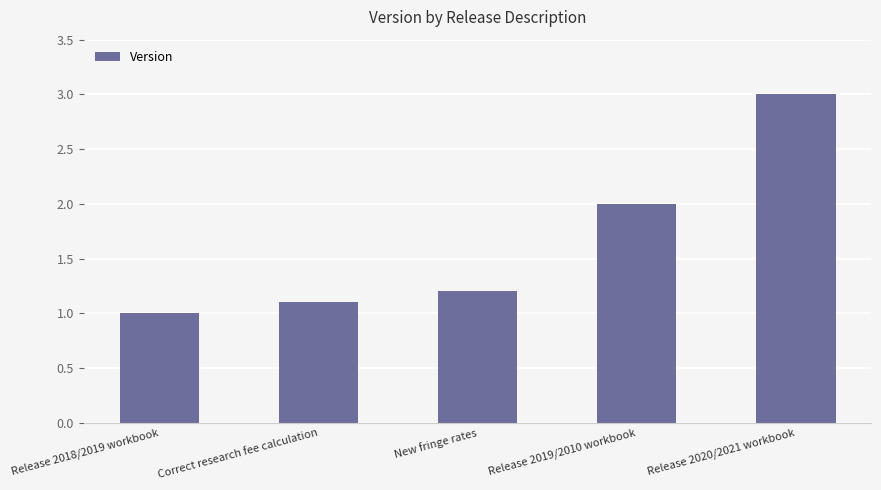

Which has a higher value, Release 2018/2019 workbook or Correct research fee calculation?

Correct research fee calculation